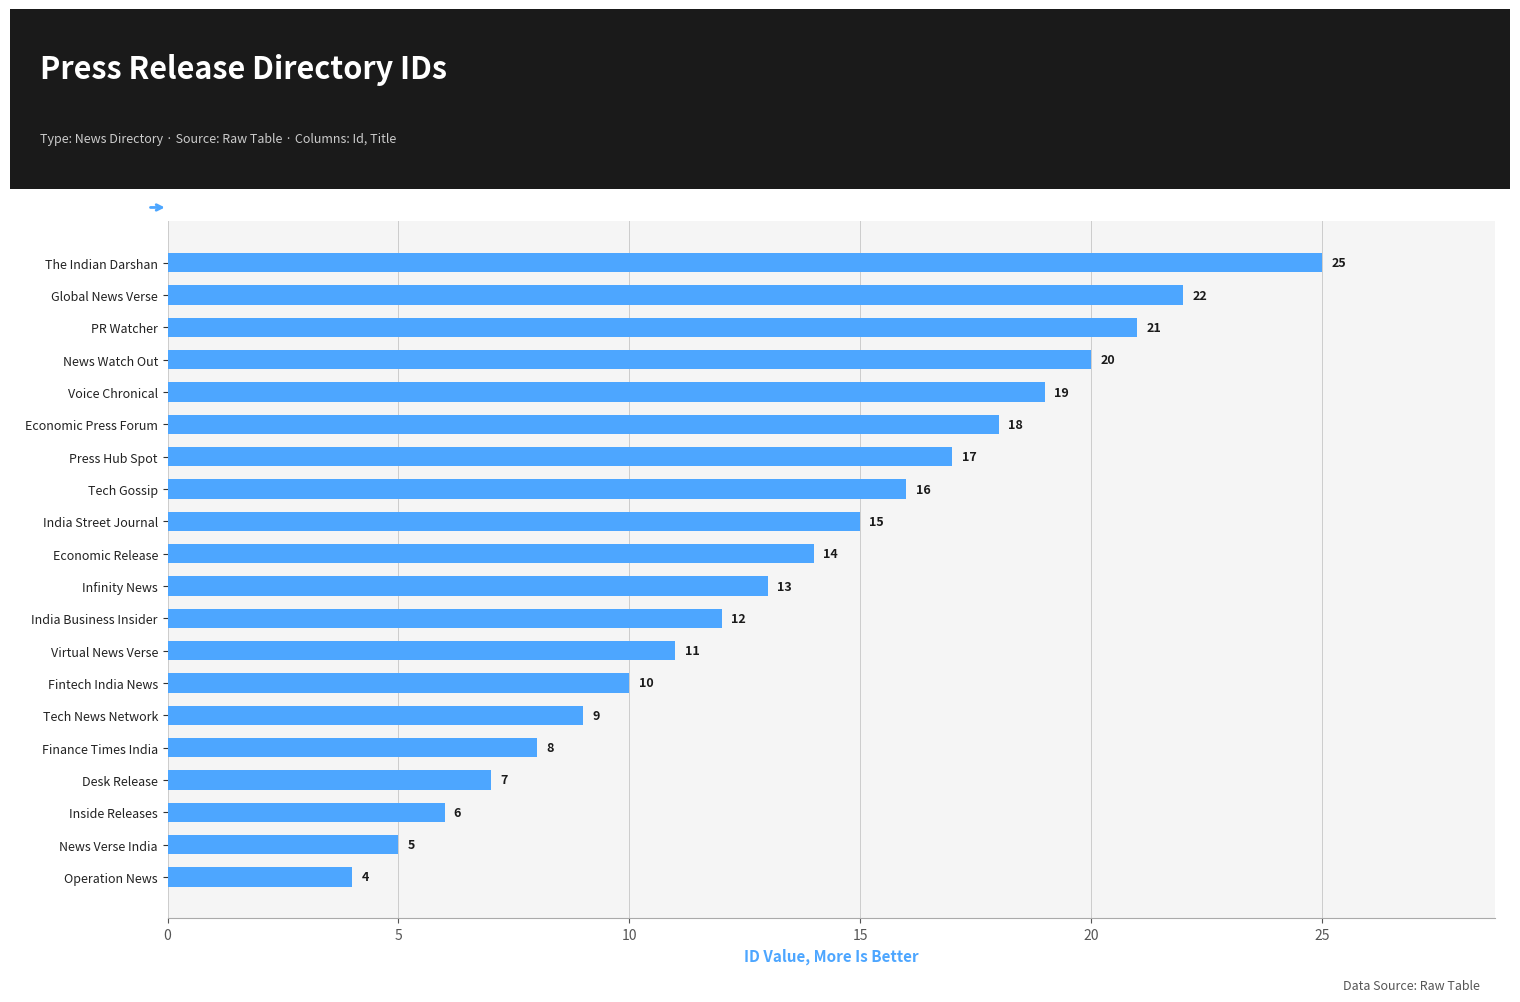

Count the number of categories in the chart.

20